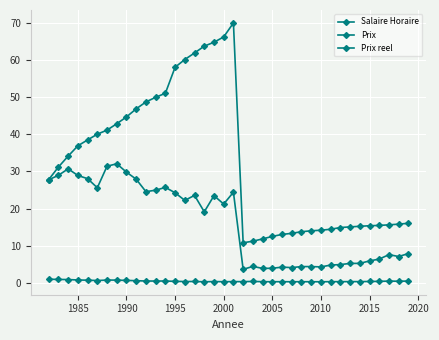

Is this an area chart (filled region under the line)?

No